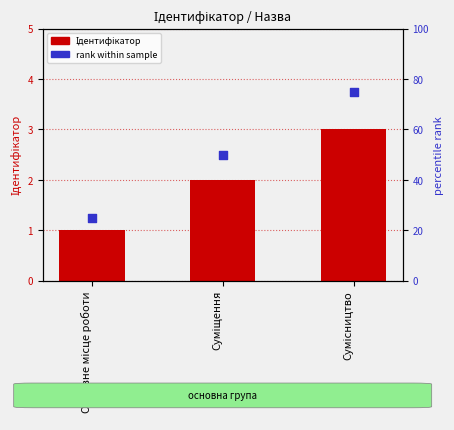

Which series has the largest total across all categories?

rank within sample